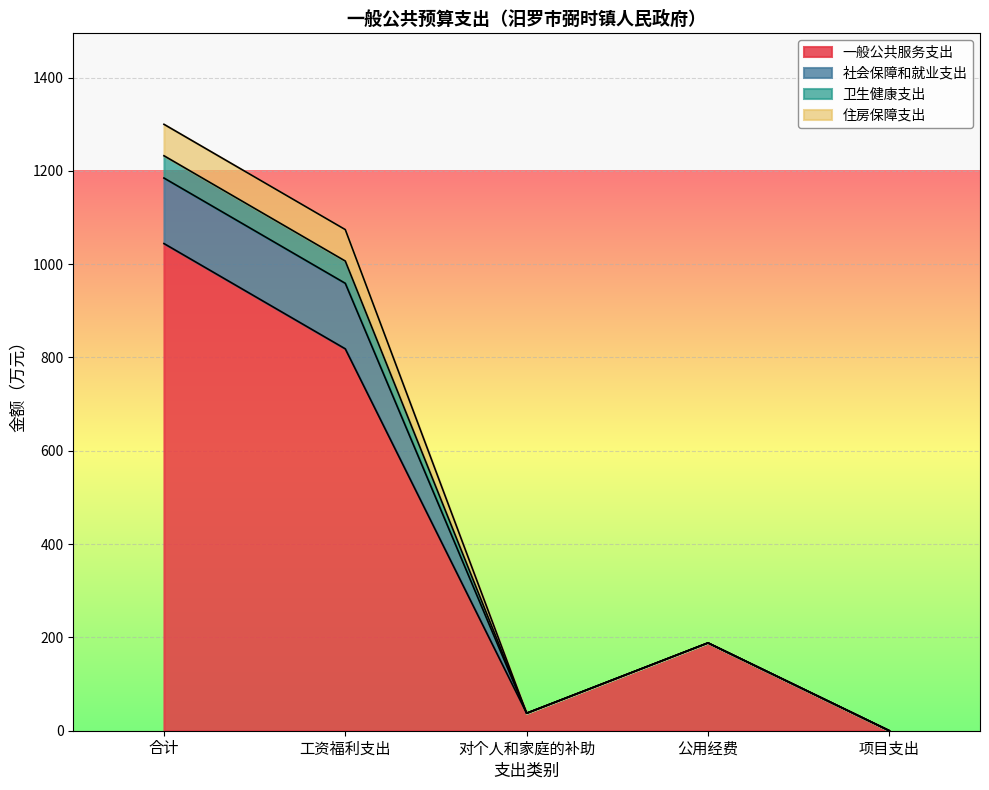

At which label is 社会保障和就业支出 closest to 649?

工资福利支出